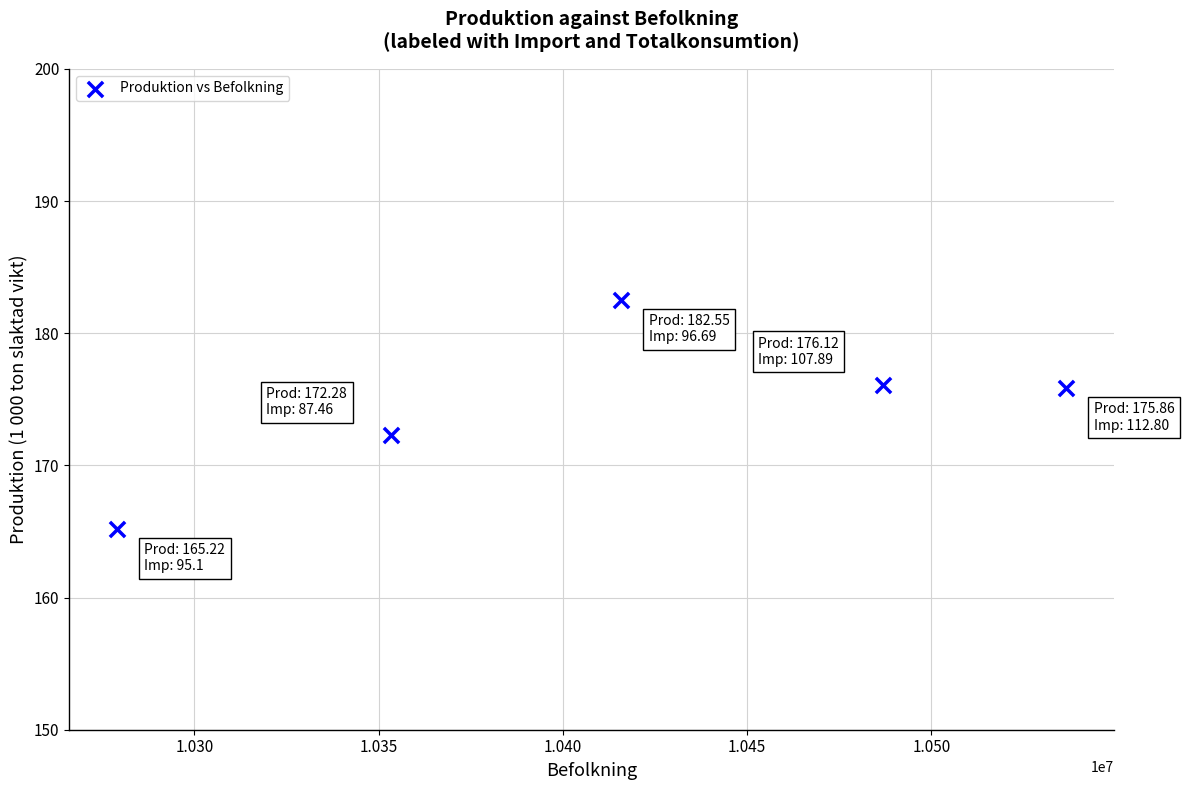

What is the average X value?

10414342.4